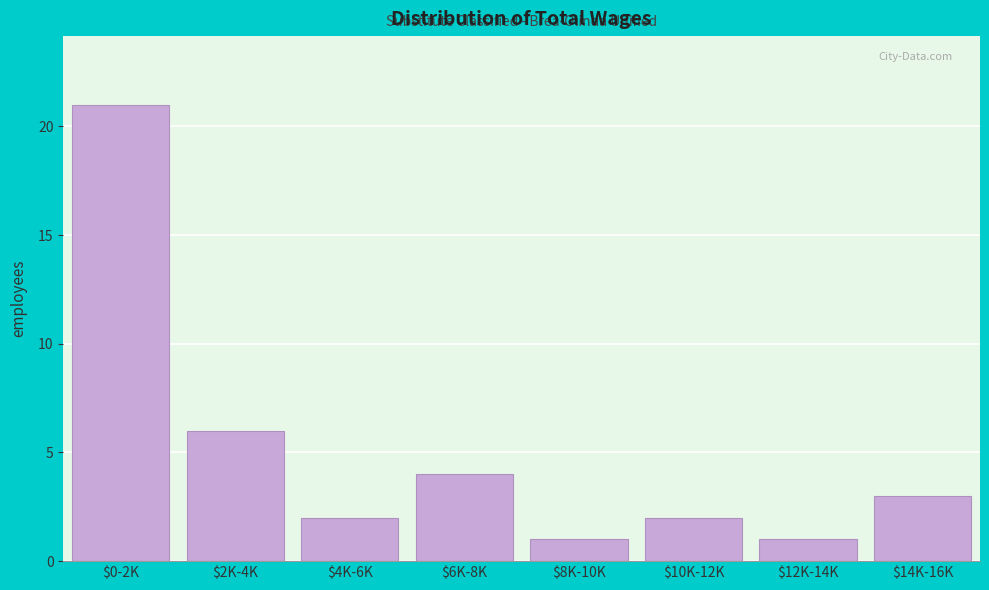

Reading right to left, extract all data points from this chart.

3	1	2	1	4	2	6	21